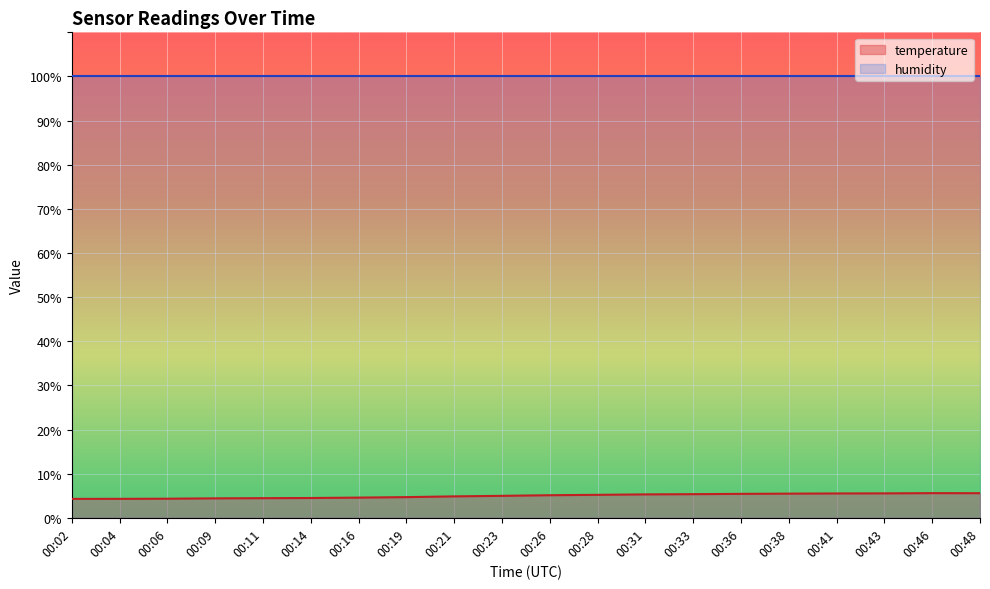

List the labels in order of value, largest first.

00:46, 00:48, 00:43, 00:41, 00:38, 00:36, 00:33, 00:31, 00:28, 00:26, 00:23, 00:21, 00:19, 00:16, 00:14, 00:11, 00:09, 00:06, 00:04, 00:02